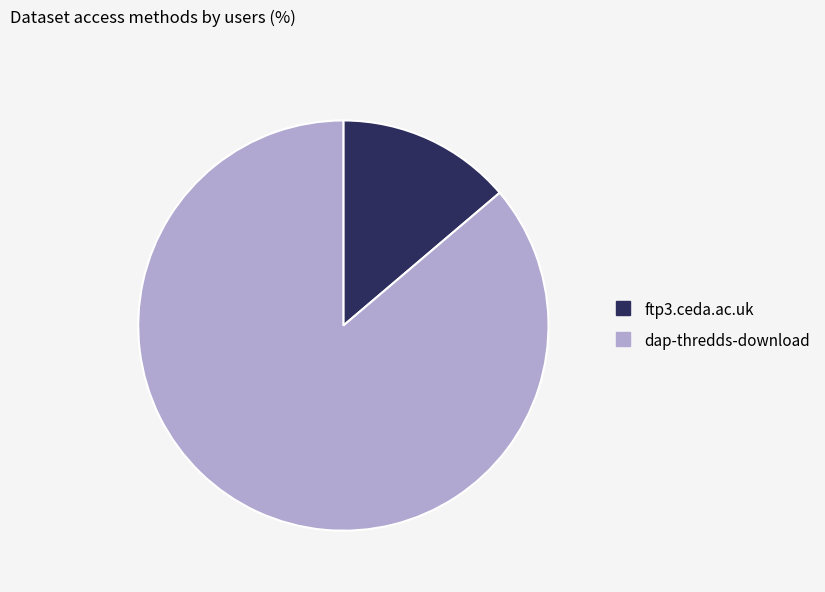

Count the number of slices in the pie.

2